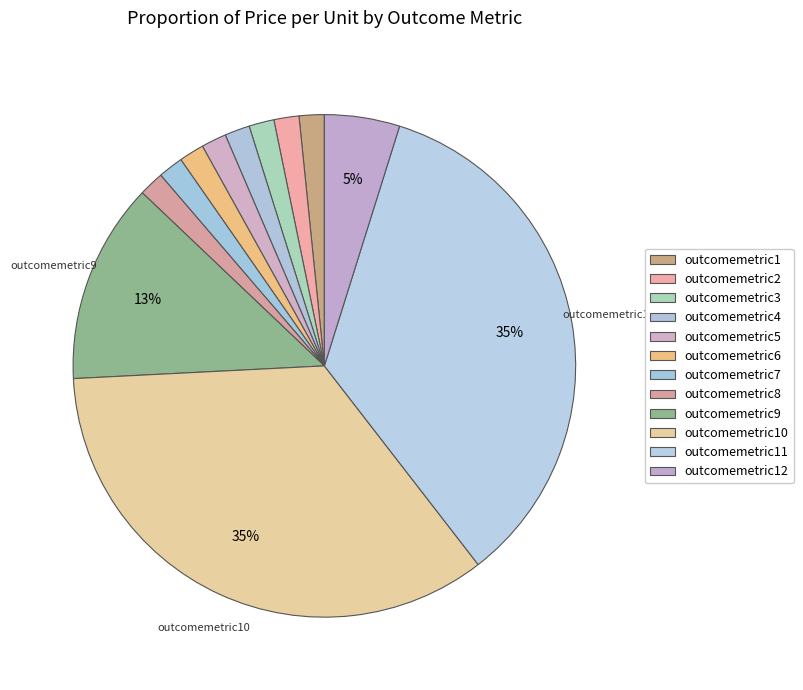

Rank the categories by value from highest to lowest.

outcomemetric10, outcomemetric11, outcomemetric9, outcomemetric12, outcomemetric1, outcomemetric2, outcomemetric3, outcomemetric4, outcomemetric5, outcomemetric6, outcomemetric7, outcomemetric8